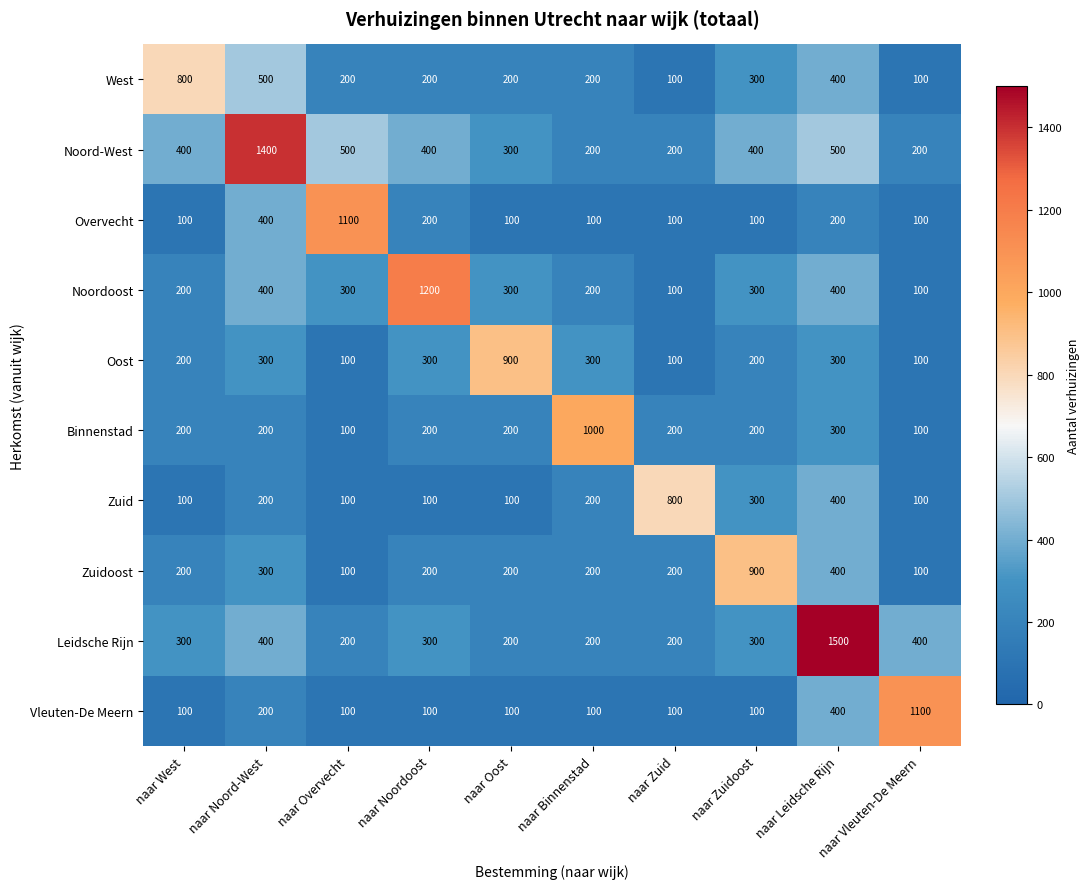

Count the number of categories in the chart.

10